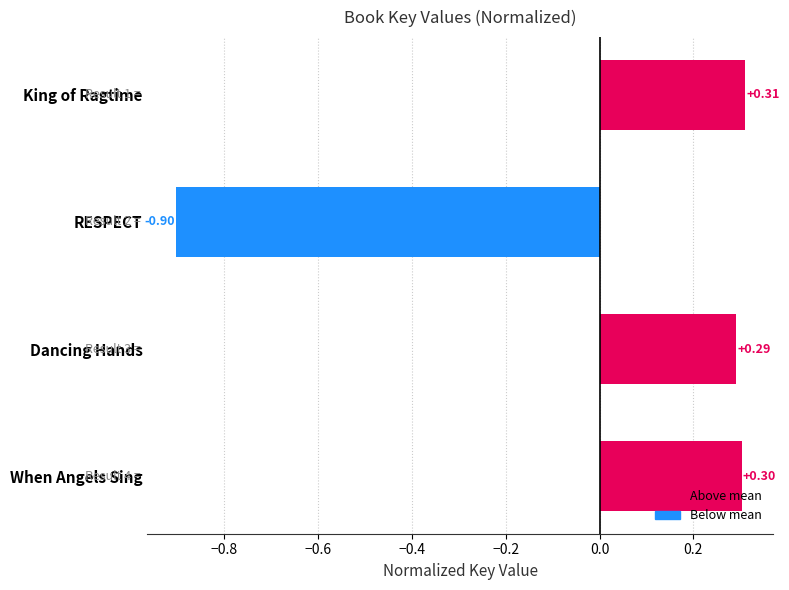

What is the difference between the maximum and minimum values?

1.2